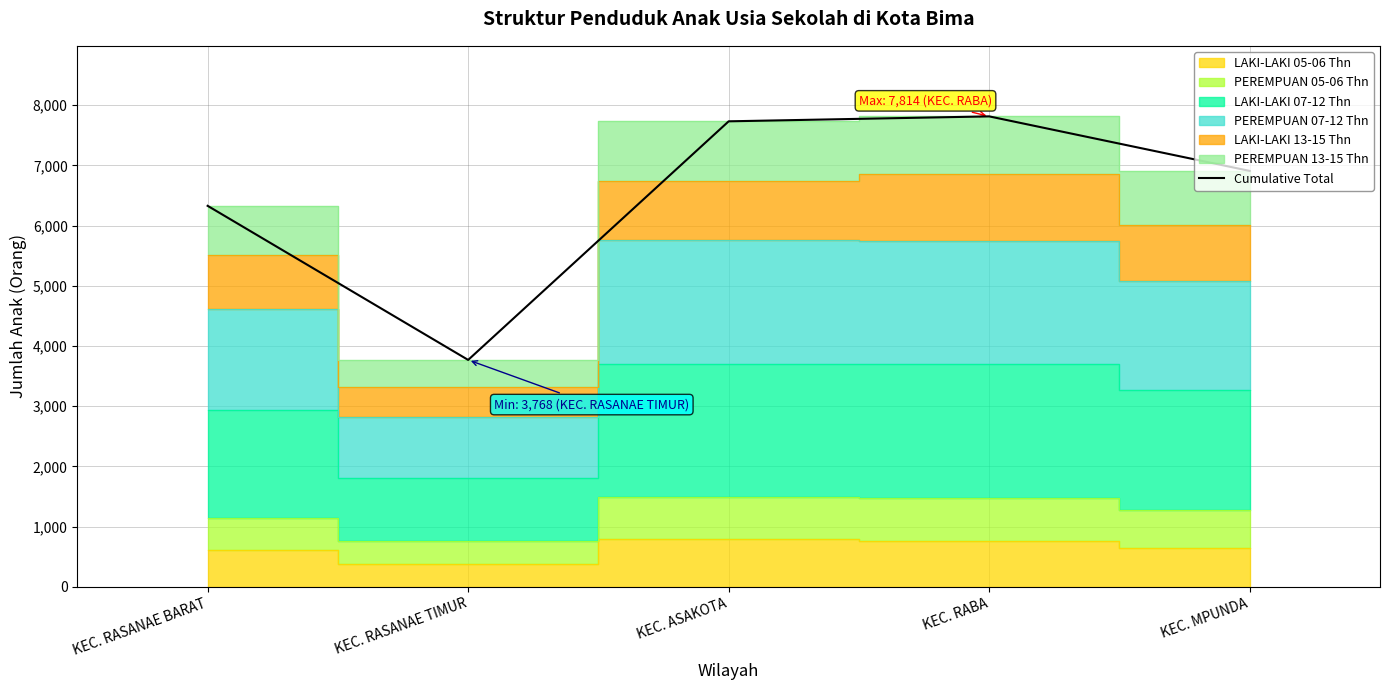

Which label corresponds to the largest value in the chart?

KEC. RABA